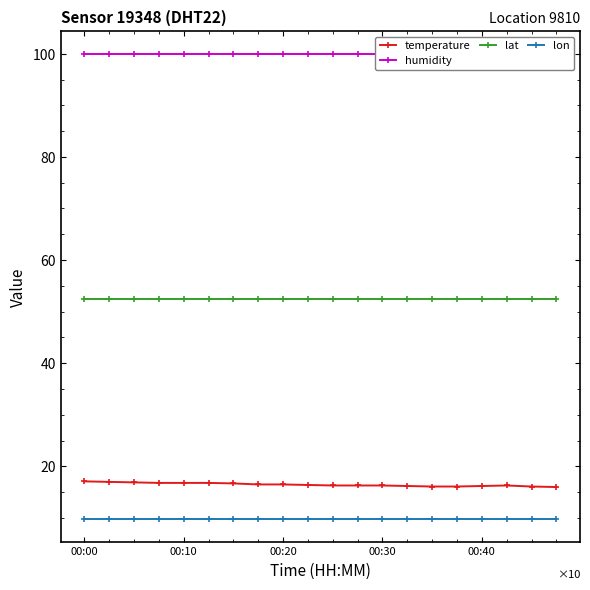

Reading right to left, extract all data points from this chart.

temperature: 16.0	16.1	16.3	16.2	16.1	16.1	16.2	16.3	16.3	16.3	16.4	16.5	16.5	16.7	16.8	16.8	16.8	16.9	17.0	17.1
humidity: 99.9	99.9	99.9	99.9	99.9	99.9	99.9	99.9	99.9	99.9	99.9	99.9	99.9	99.9	99.9	99.9	99.9	99.9	99.9	99.9
lat: 52.5	52.5	52.5	52.5	52.5	52.5	52.5	52.5	52.5	52.5	52.5	52.5	52.5	52.5	52.5	52.5	52.5	52.5	52.5	52.5
lon: 9.8	9.8	9.8	9.8	9.8	9.8	9.8	9.8	9.8	9.8	9.8	9.8	9.8	9.8	9.8	9.8	9.8	9.8	9.8	9.8